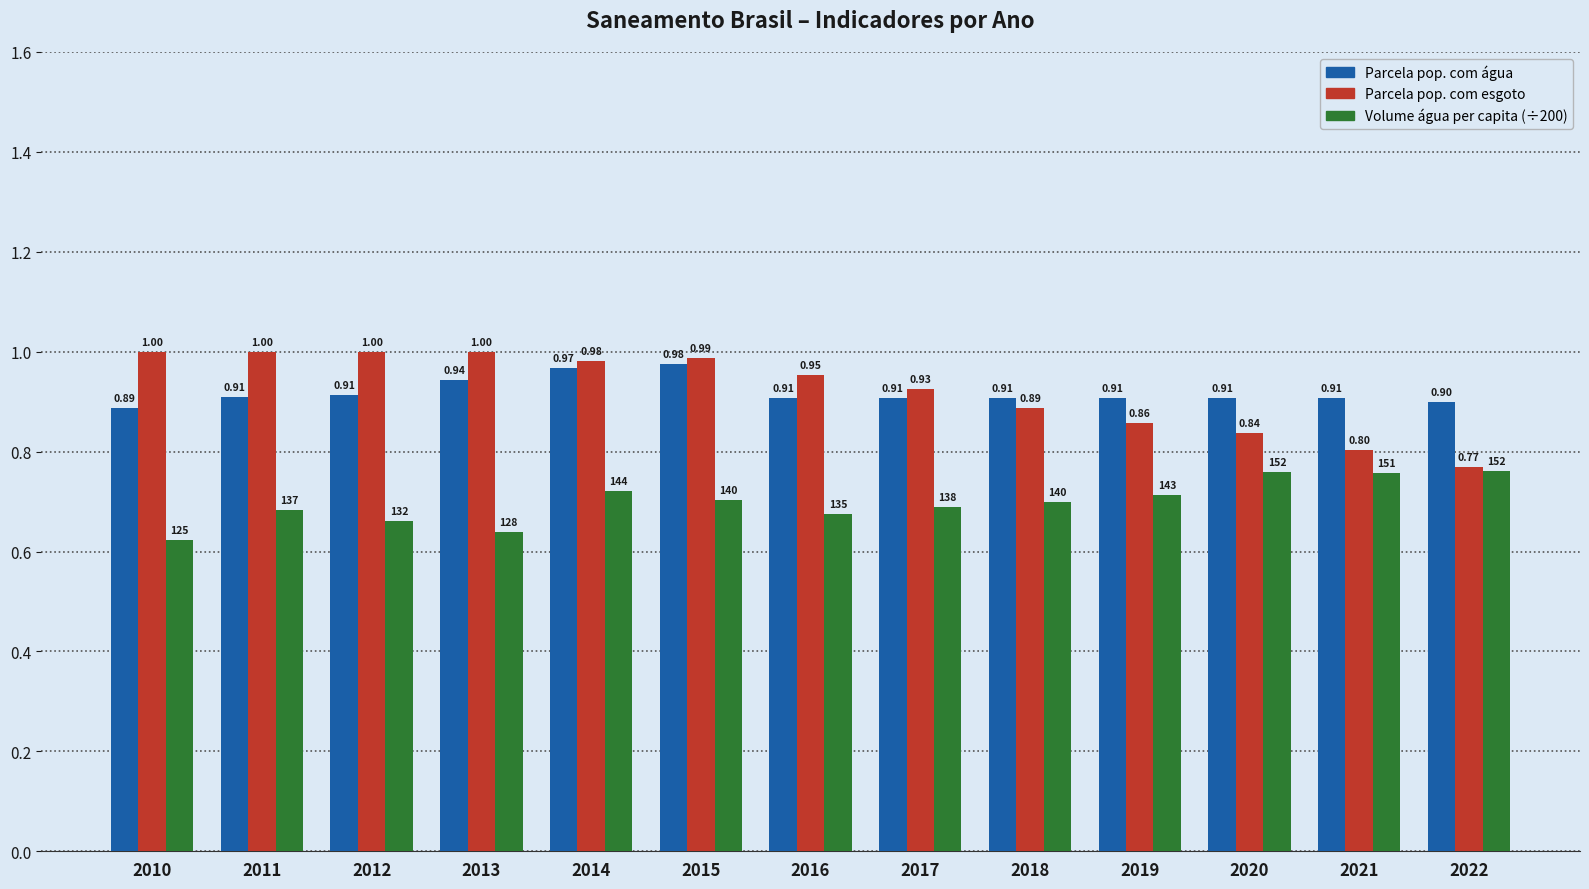

What is the difference between the highest and lowest values at 2012?

0.3